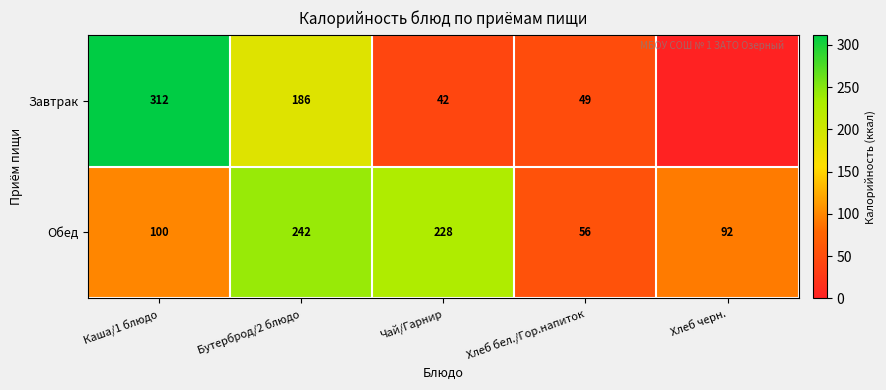

At how many categories does at least one series exceed 155?

3